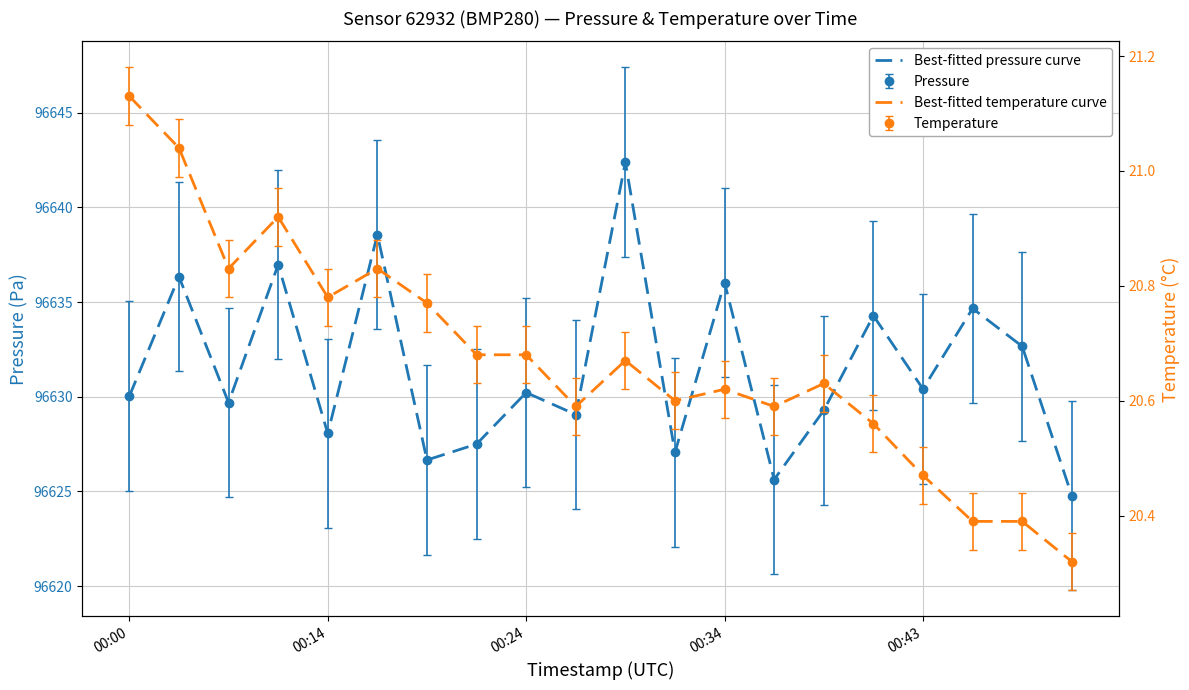

What is the difference between the highest and lowest values at 15?

96613.7